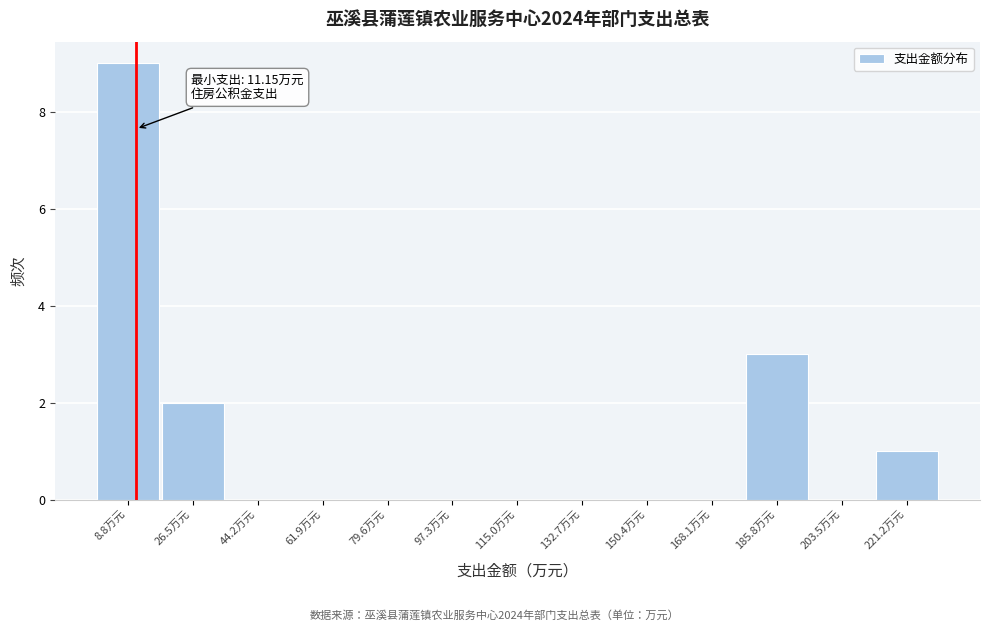

Over which range of the x-axis is the bar tallest?

0 to 18